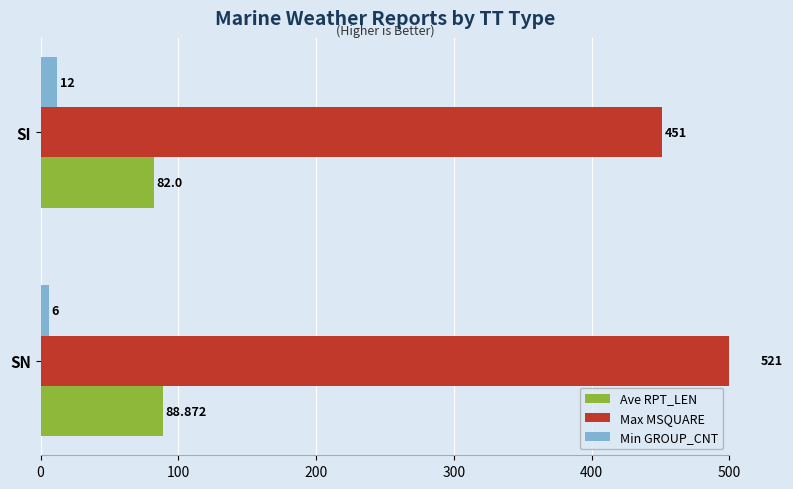

What is the value of the Max MSQUARE bar at the 2nd from the left?

451.0